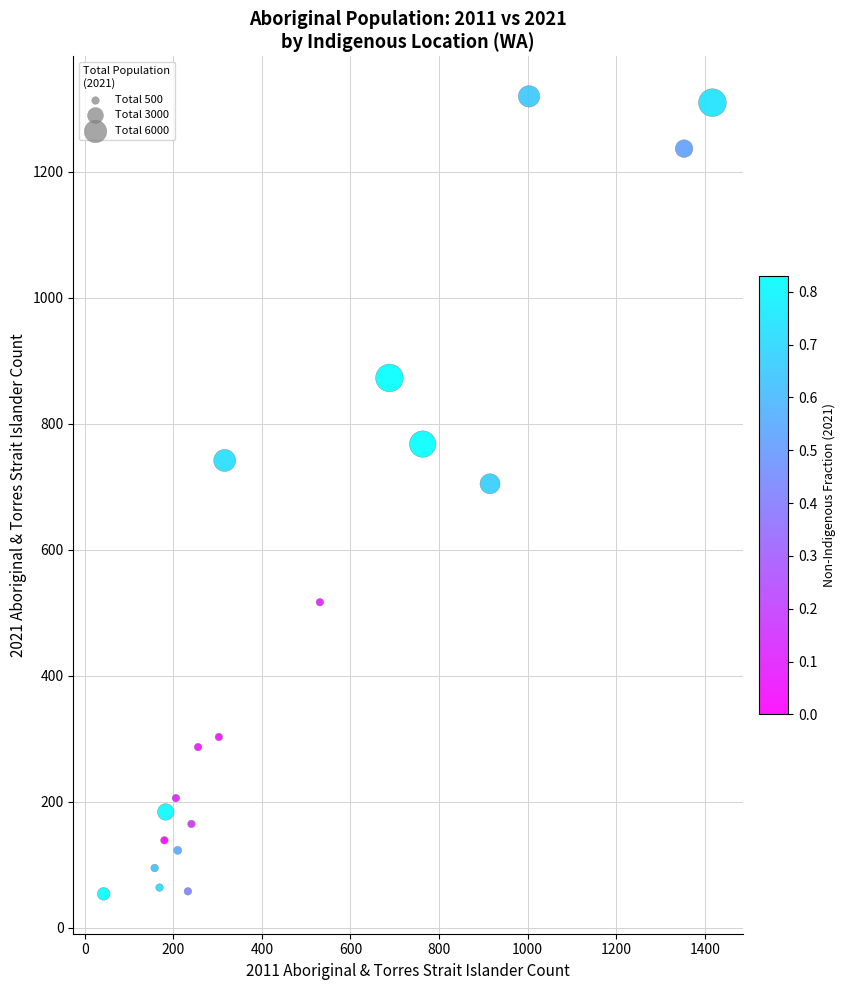

What Y value in the scatter plot is closest to 687?

705